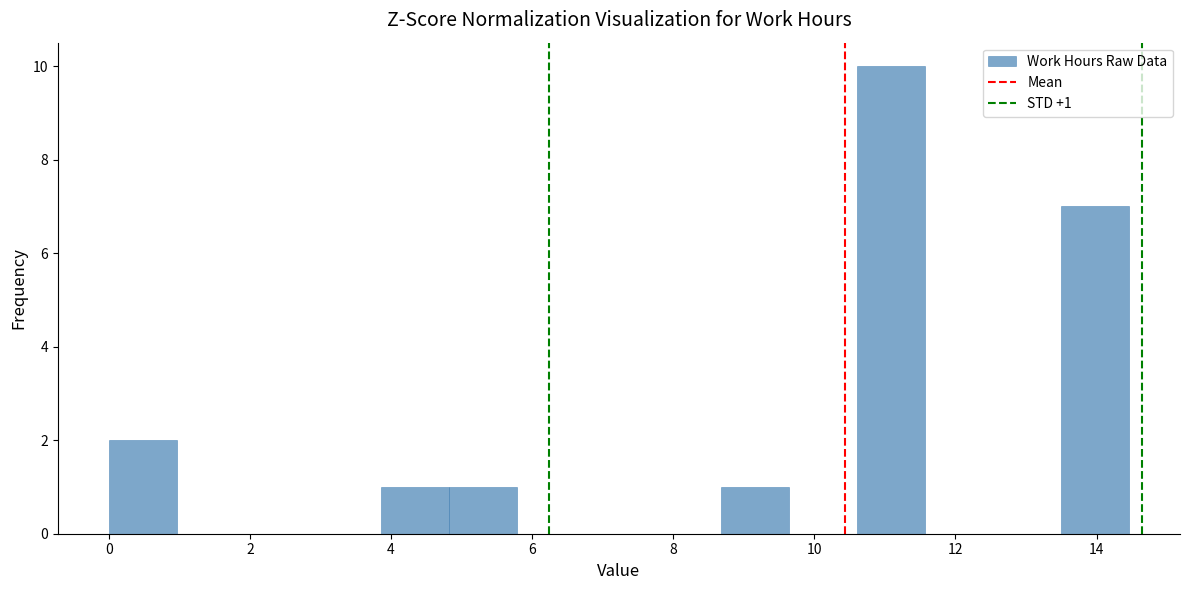

Over which range of the x-axis is the bar tallest?

10.6 to 11.6